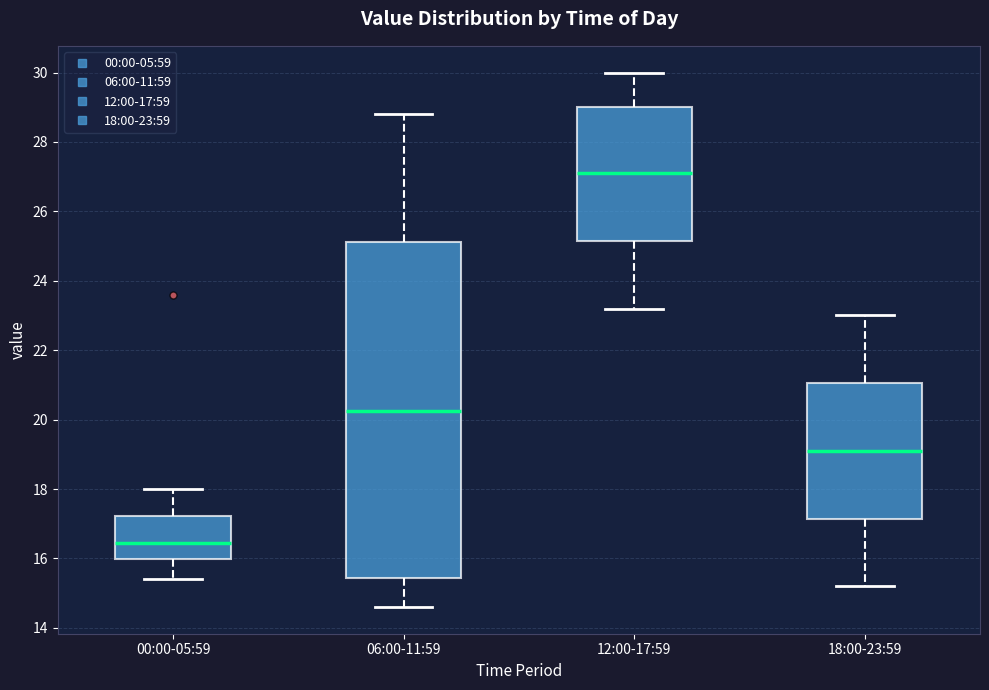

Where is the lower edge of the box for 06:00-11:59 on the y-axis? The values are not printed on the chart, so give them approximately, as read against the axis.

15.4